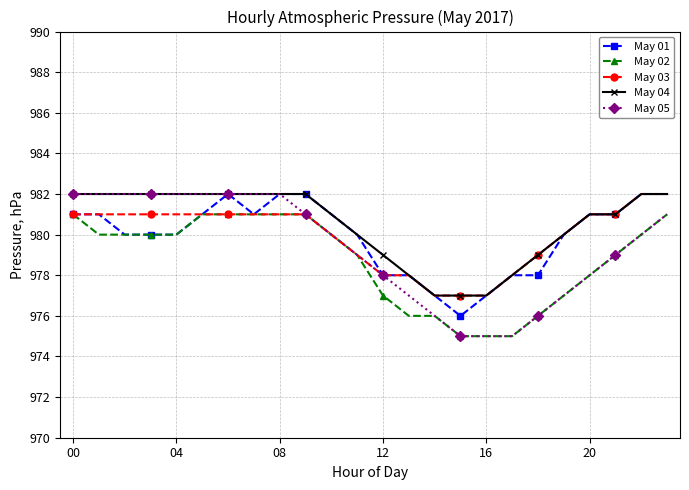

What is the maximum value for May 02?

981